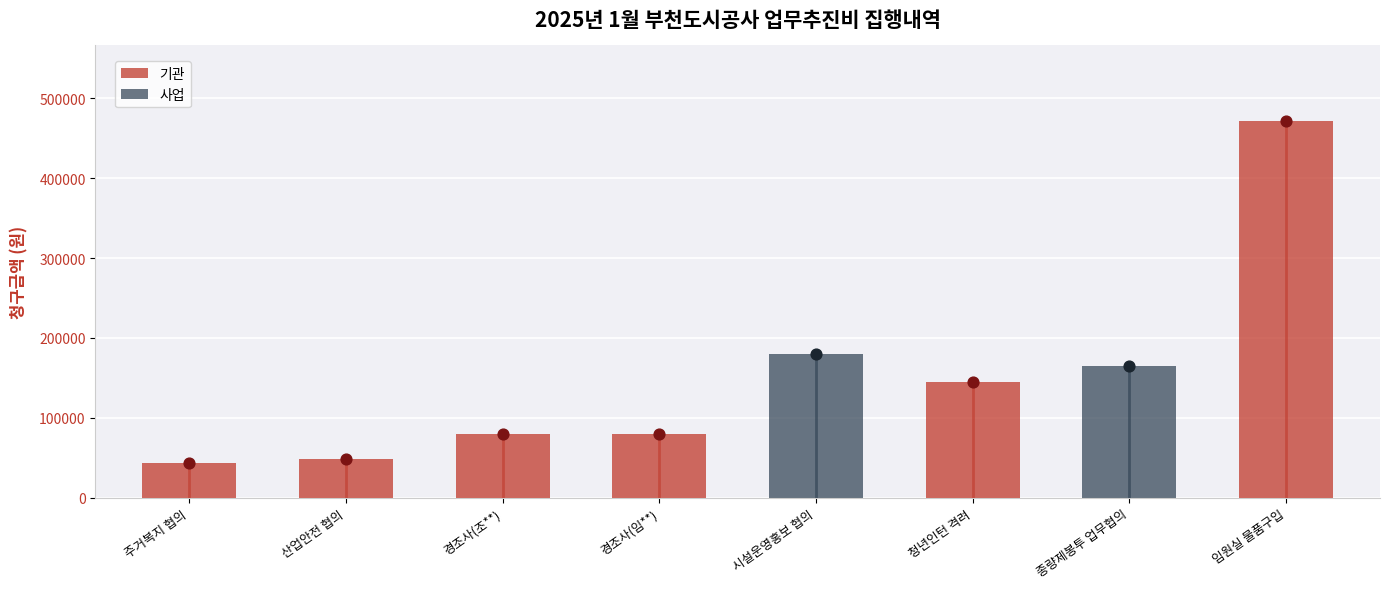

What is the change in value from 주거복지 협의 to 경조사(임**)?

+36000